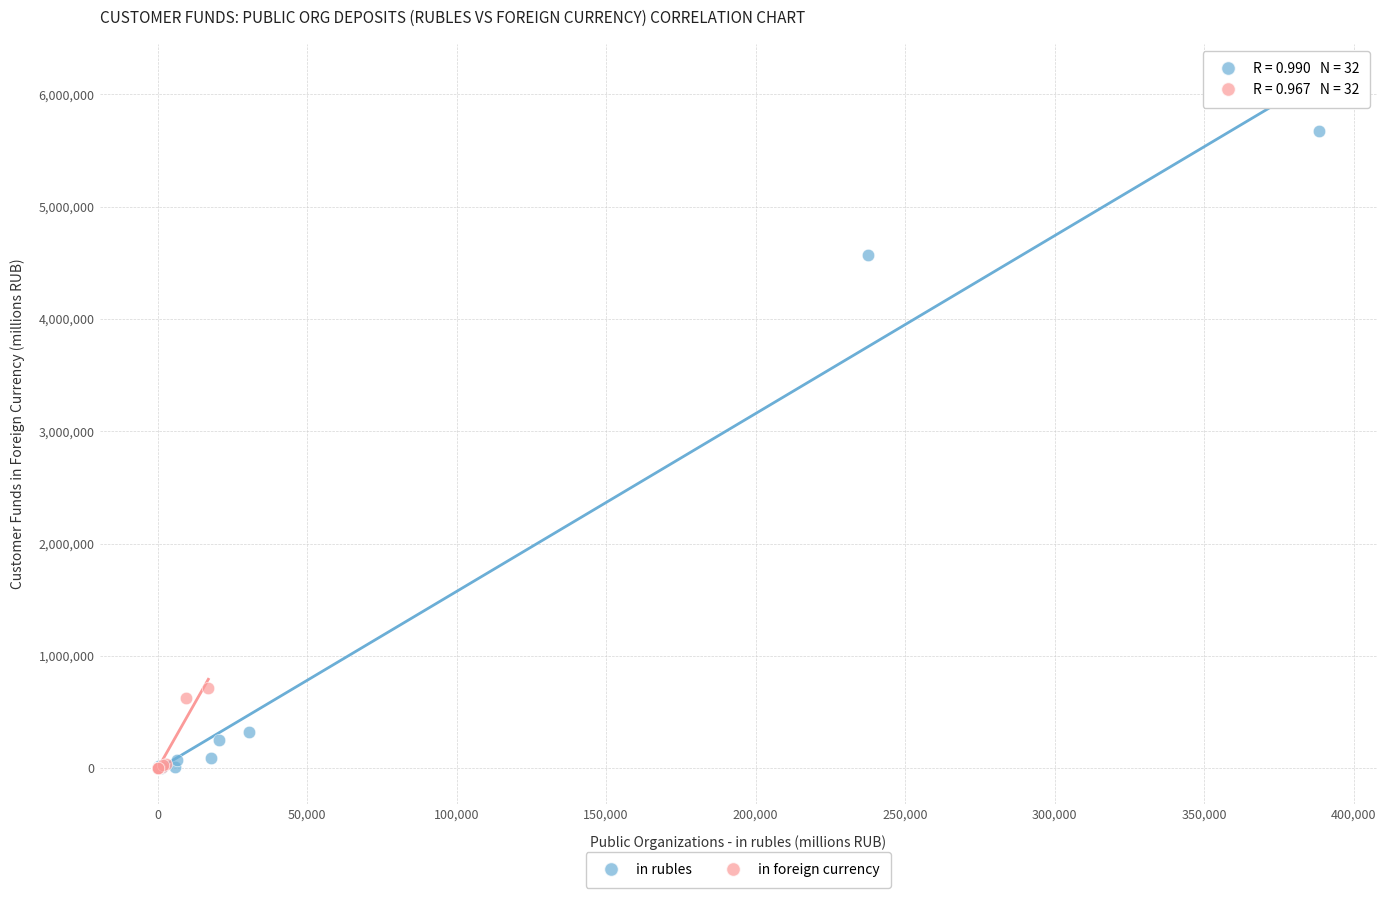

Which series has the largest Y range (max minus min)?

in rubles